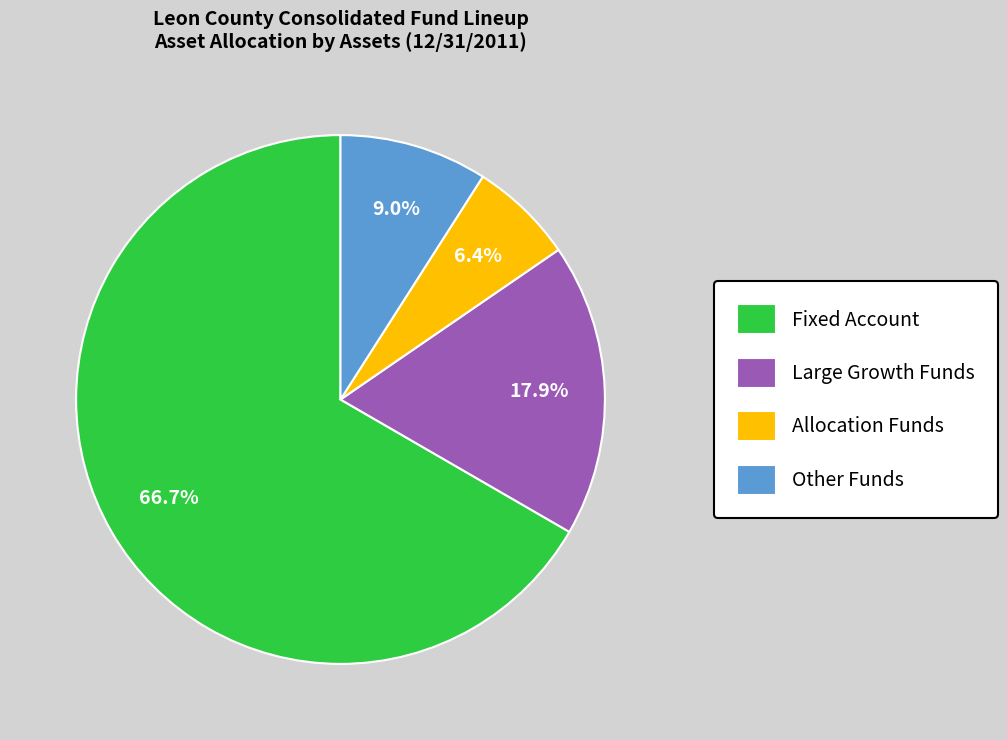

Rank the categories by value from lowest to highest.

Allocation Funds, Other Funds, Large Growth Funds, Fixed Account